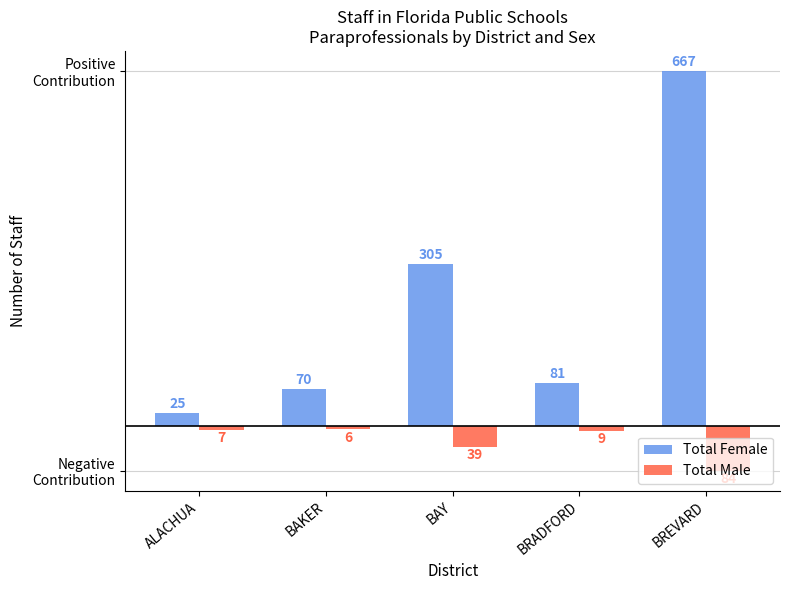

At which category does the chart reach its minimum across all series?

BREVARD